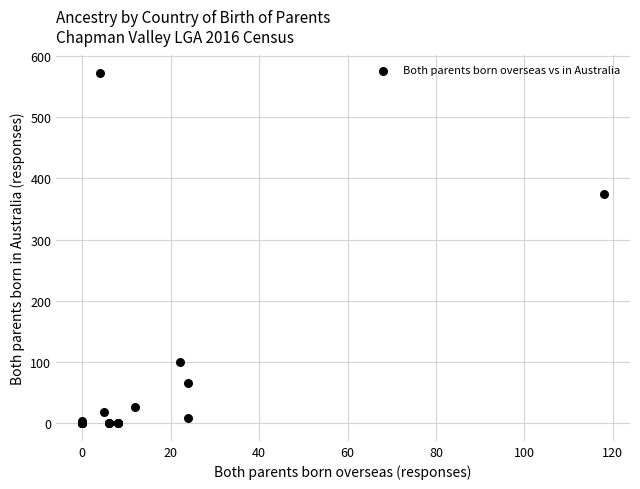

What Y value in the scatter plot is closest to 286?

375